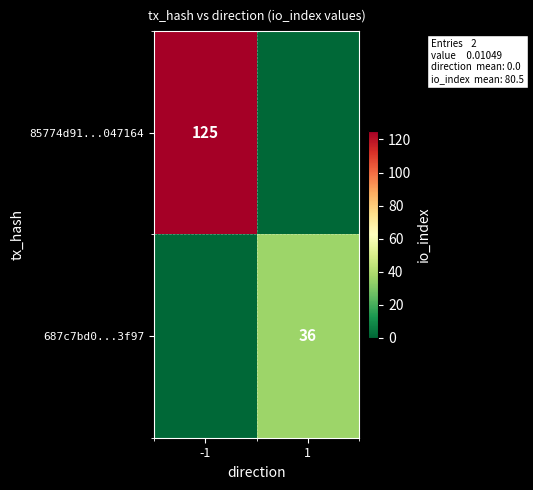

The 85774d91...047164 series shows 56 at -1. True or false?

False